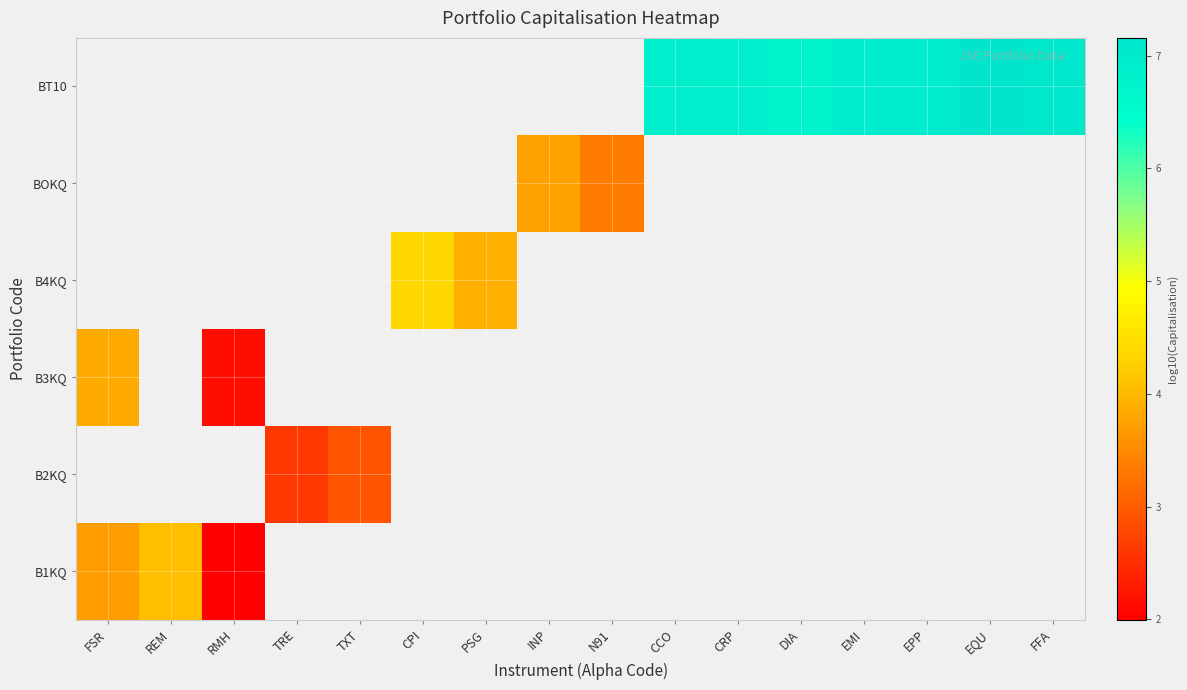

Count the number of data series in this chart.

6